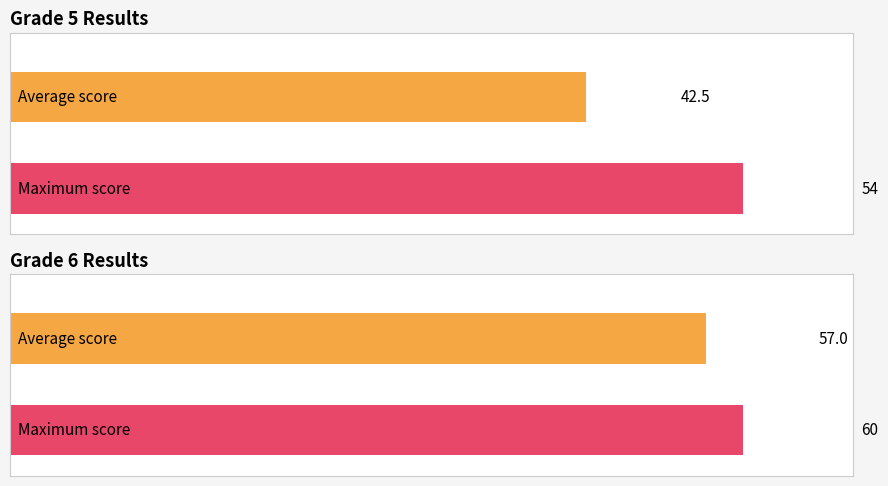

What is the maximum value shown in the chart?

60